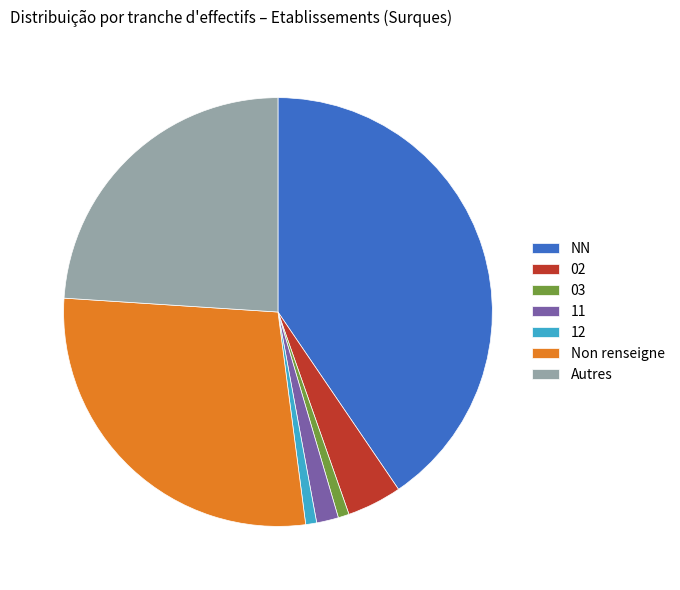

Do 03 and 02 together represent more than half of the pie?

No